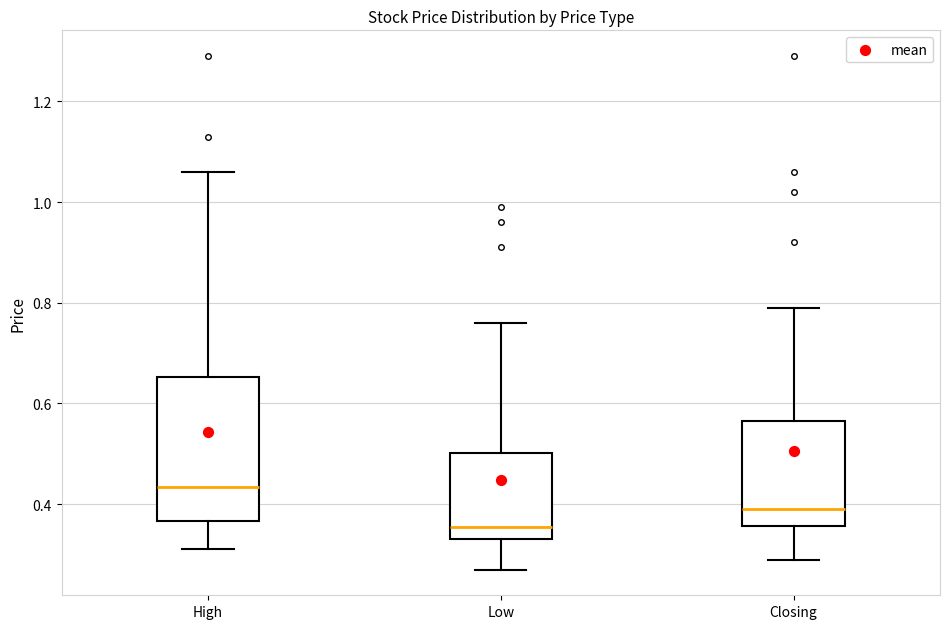

Which box is the tallest, from its lower edge to its upper edge?

High